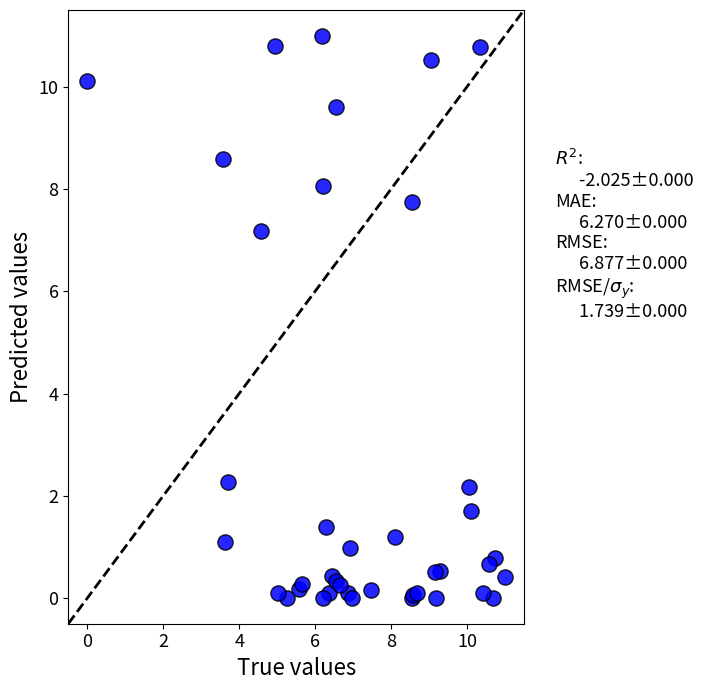

What Y value in the scatter plot is closest to 5?

7.2